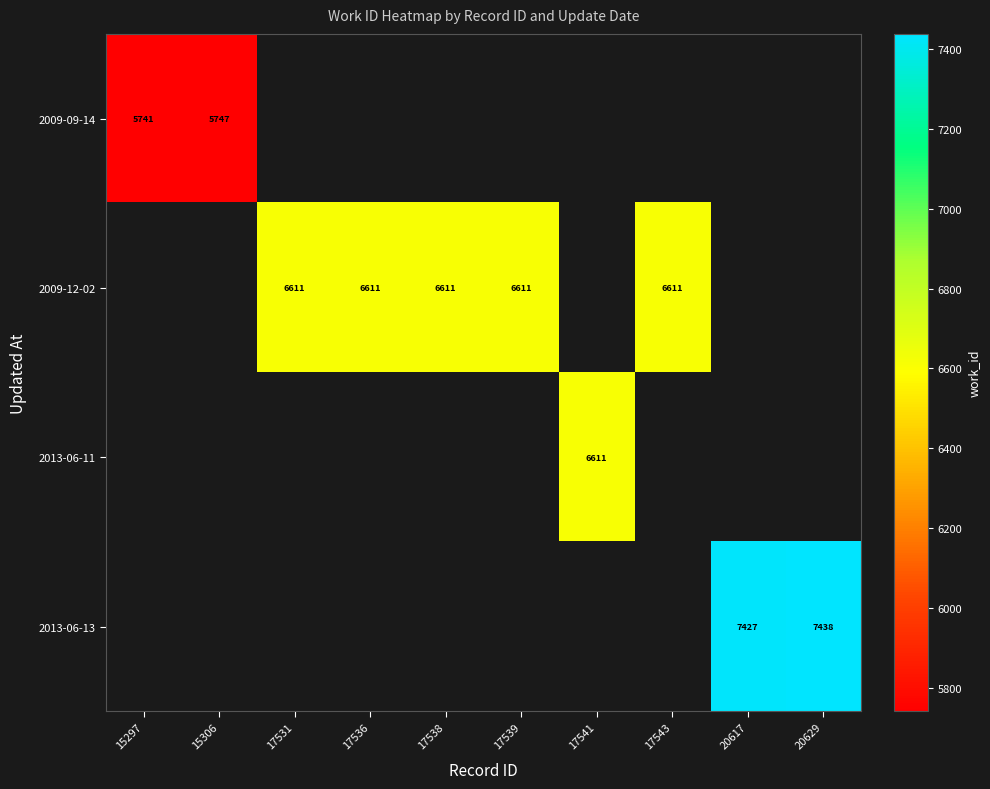

Is it true that 2009-12-02 equals 1837 at 17539?

False